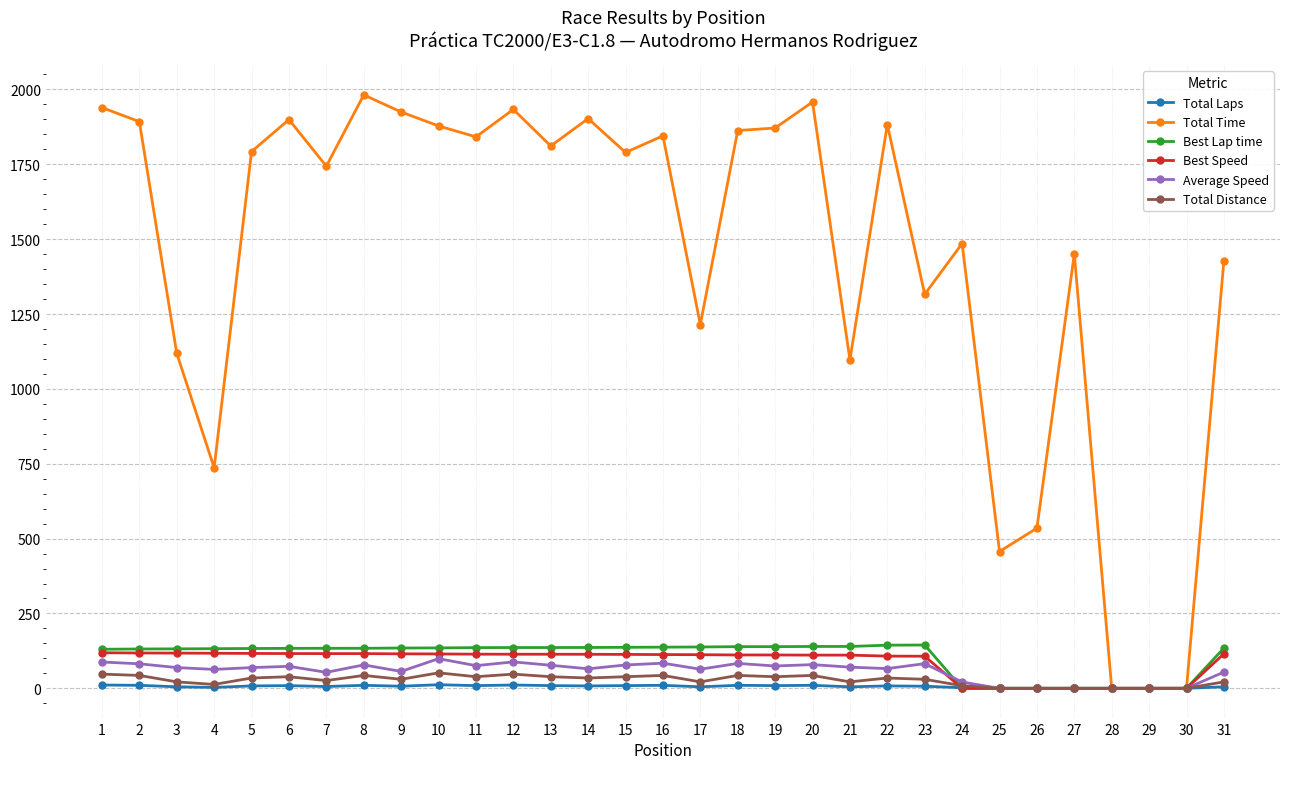

What is the sum of the Best Lap time values at 3 and 7?

265.4